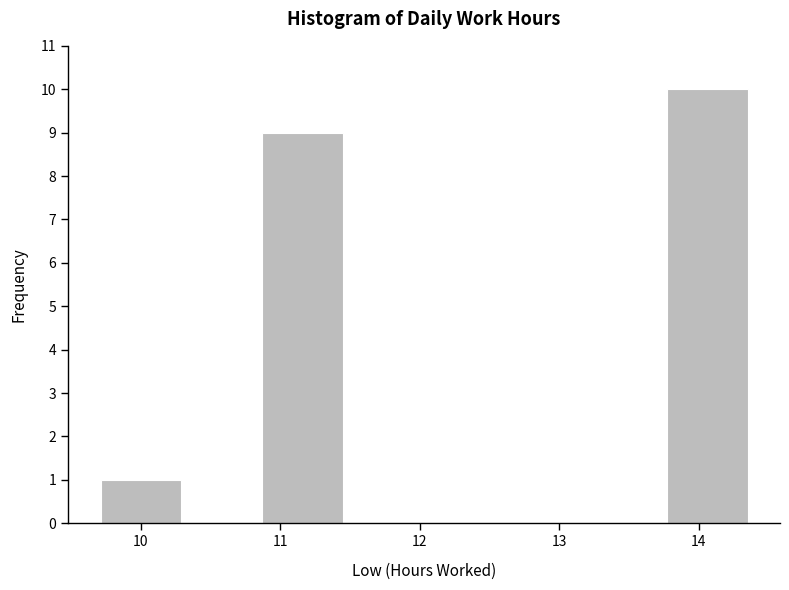

Over which range of the x-axis is the bar tallest?

13.77 to 14.35